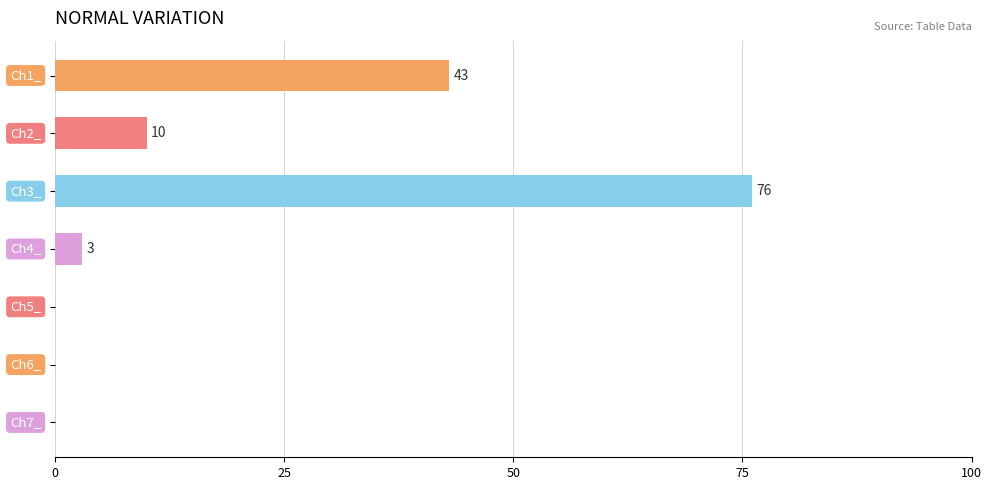

How many data points does each series have?

7